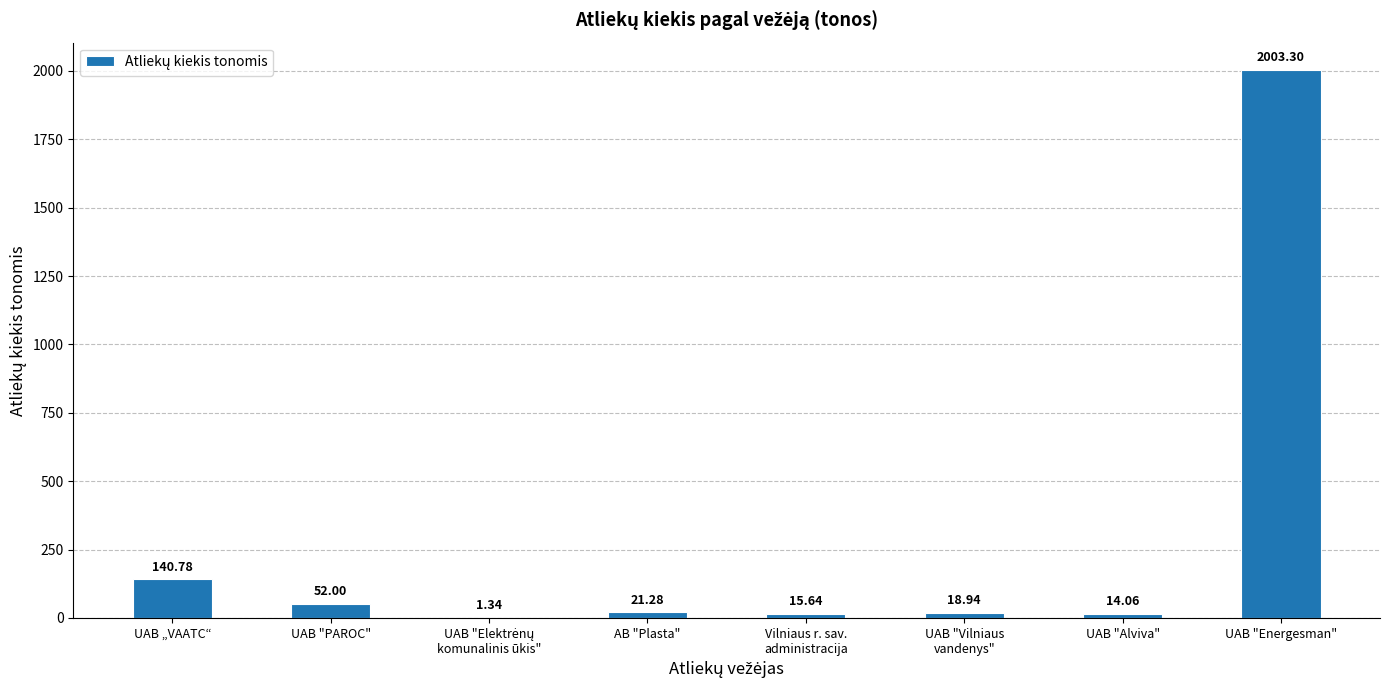

At which label is the value closest to 1002?

UAB „VAATC“